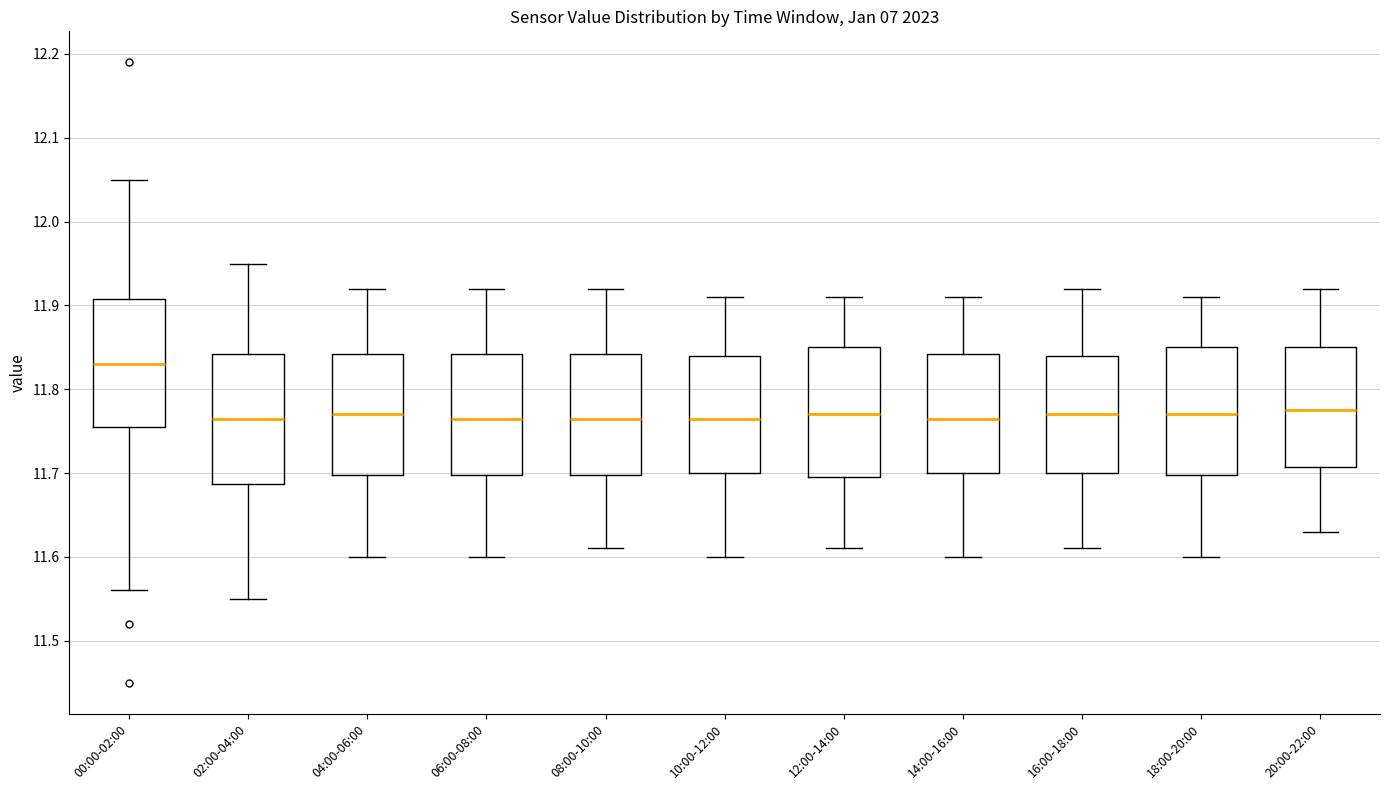

Reading left to right, read every box against the y-axis: the position of its median line, the range the box covers, and the ends of its whiskers. The values are not printed on the chart, so give them approximately, as read against the axis.

00:00-02:00: median 11.83, box 11.76 to 11.91, whiskers 11.56 to 12.05
02:00-04:00: median 11.77, box 11.69 to 11.84, whiskers 11.55 to 11.95
04:00-06:00: median 11.77, box 11.70 to 11.84, whiskers 11.60 to 11.92
06:00-08:00: median 11.77, box 11.70 to 11.84, whiskers 11.60 to 11.92
08:00-10:00: median 11.77, box 11.70 to 11.84, whiskers 11.61 to 11.92
10:00-12:00: median 11.77, box 11.70 to 11.84, whiskers 11.60 to 11.91
12:00-14:00: median 11.77, box 11.70 to 11.85, whiskers 11.61 to 11.91
14:00-16:00: median 11.77, box 11.70 to 11.84, whiskers 11.60 to 11.91
16:00-18:00: median 11.77, box 11.70 to 11.84, whiskers 11.61 to 11.92
18:00-20:00: median 11.77, box 11.70 to 11.85, whiskers 11.60 to 11.91
20:00-22:00: median 11.78, box 11.71 to 11.85, whiskers 11.63 to 11.92